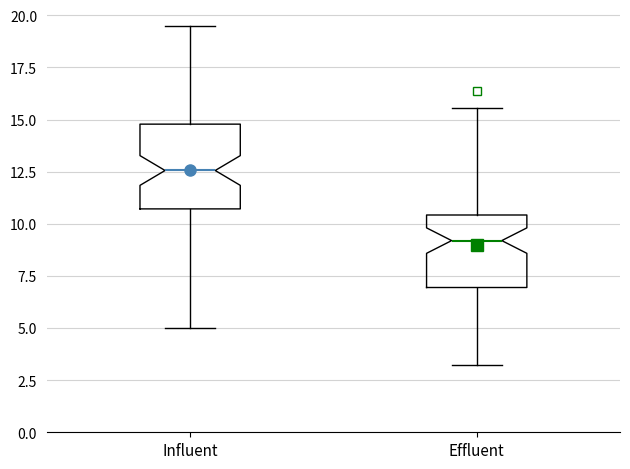

Which box's median line is the lowest?

Effluent